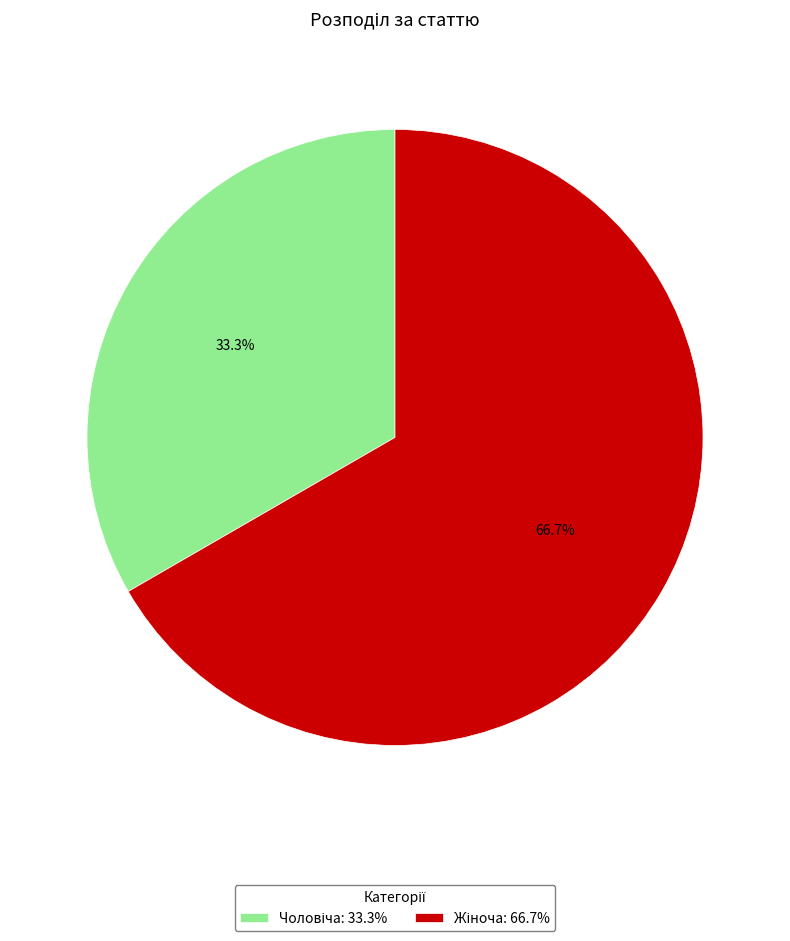

How many segments does this pie chart have?

2